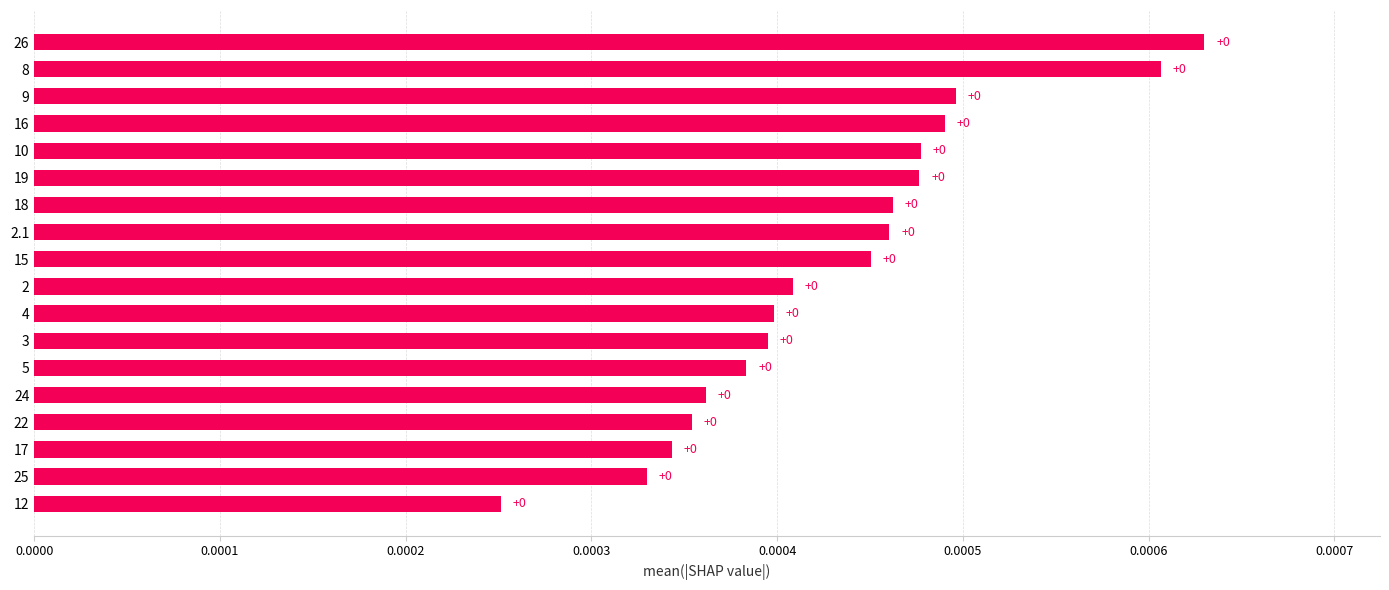

Where is the data nearest to the value 0?

12